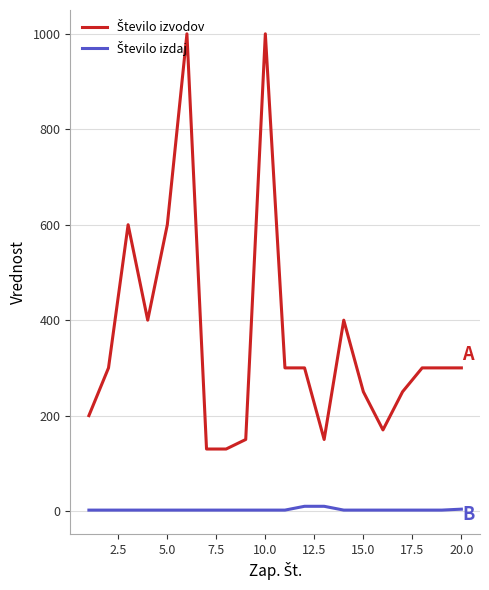

What is the maximum value shown in the chart?

1000